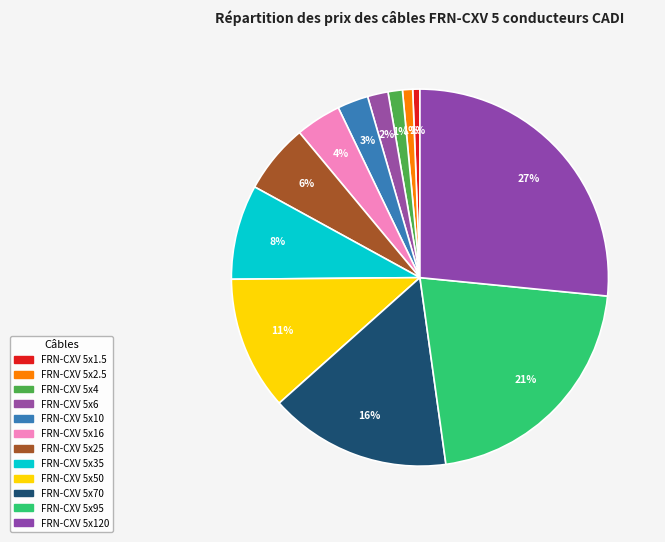

How many segments does this pie chart have?

12